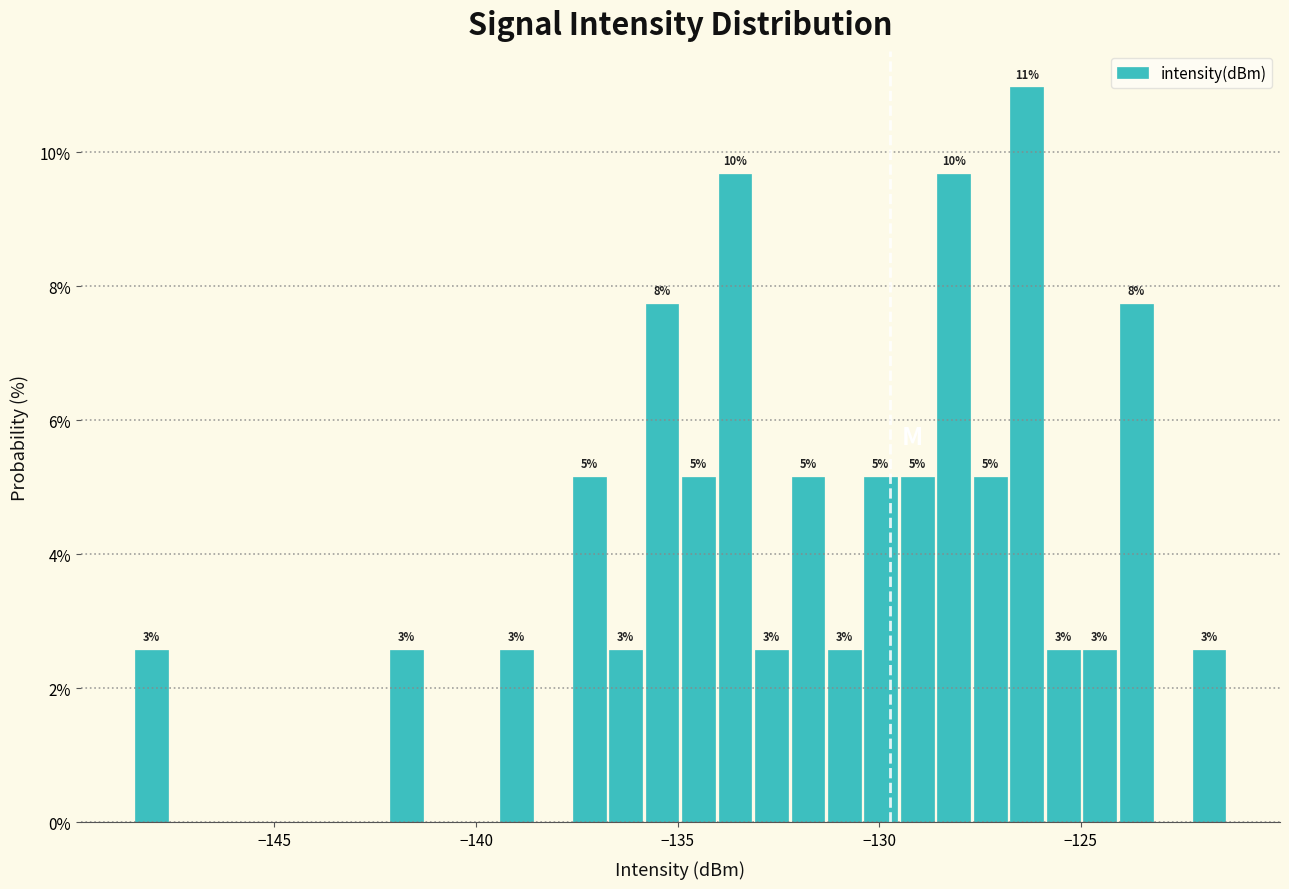

Around what value on the x-axis is the tallest bar? Give the approximate position of its centre, as read against the axis.

-126.5